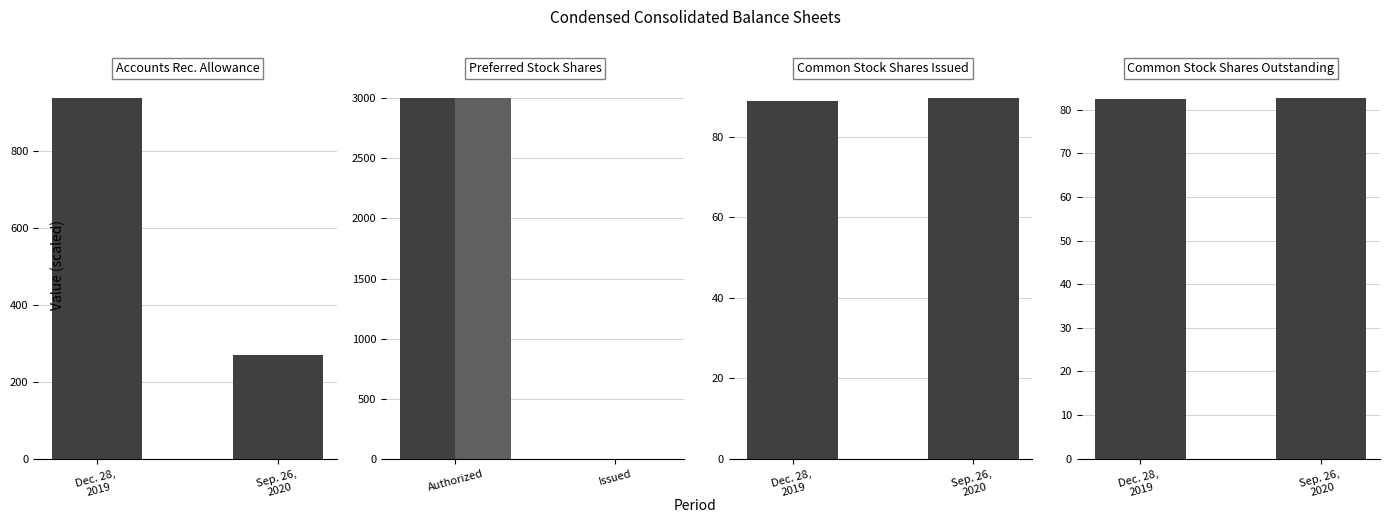

Which category has the highest value in the Dec. 28, 2019 series?

Authorized